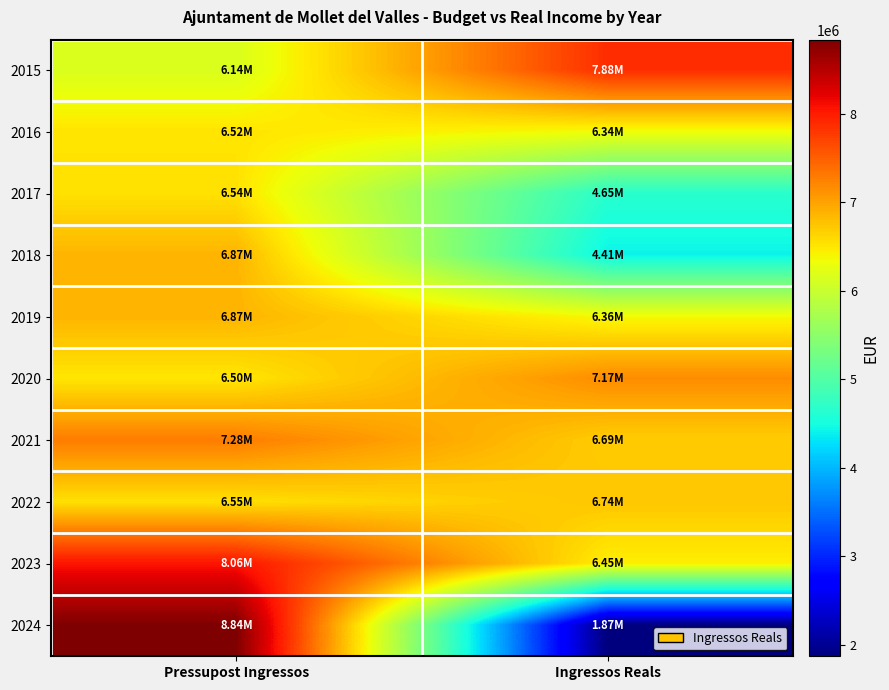

Reading left to right, transcribe all the data shown in this chart.

2015: Pressupost Ingressos=6144766.8	Ingressos Reals=7877441.6
2016: Pressupost Ingressos=6515564.0	Ingressos Reals=6339330.2
2017: Pressupost Ingressos=6539483.3	Ingressos Reals=4652738.7
2018: Pressupost Ingressos=6871868.0	Ingressos Reals=4412893.5
2019: Pressupost Ingressos=6871868.0	Ingressos Reals=6363024.6
2020: Pressupost Ingressos=6500510.5	Ingressos Reals=7168187.7
2021: Pressupost Ingressos=7282089.9	Ingressos Reals=6687804.9
2022: Pressupost Ingressos=6549783.1	Ingressos Reals=6737889.9
2023: Pressupost Ingressos=8056787.5	Ingressos Reals=6446693.9
2024: Pressupost Ingressos=8838083.3	Ingressos Reals=1868378.0